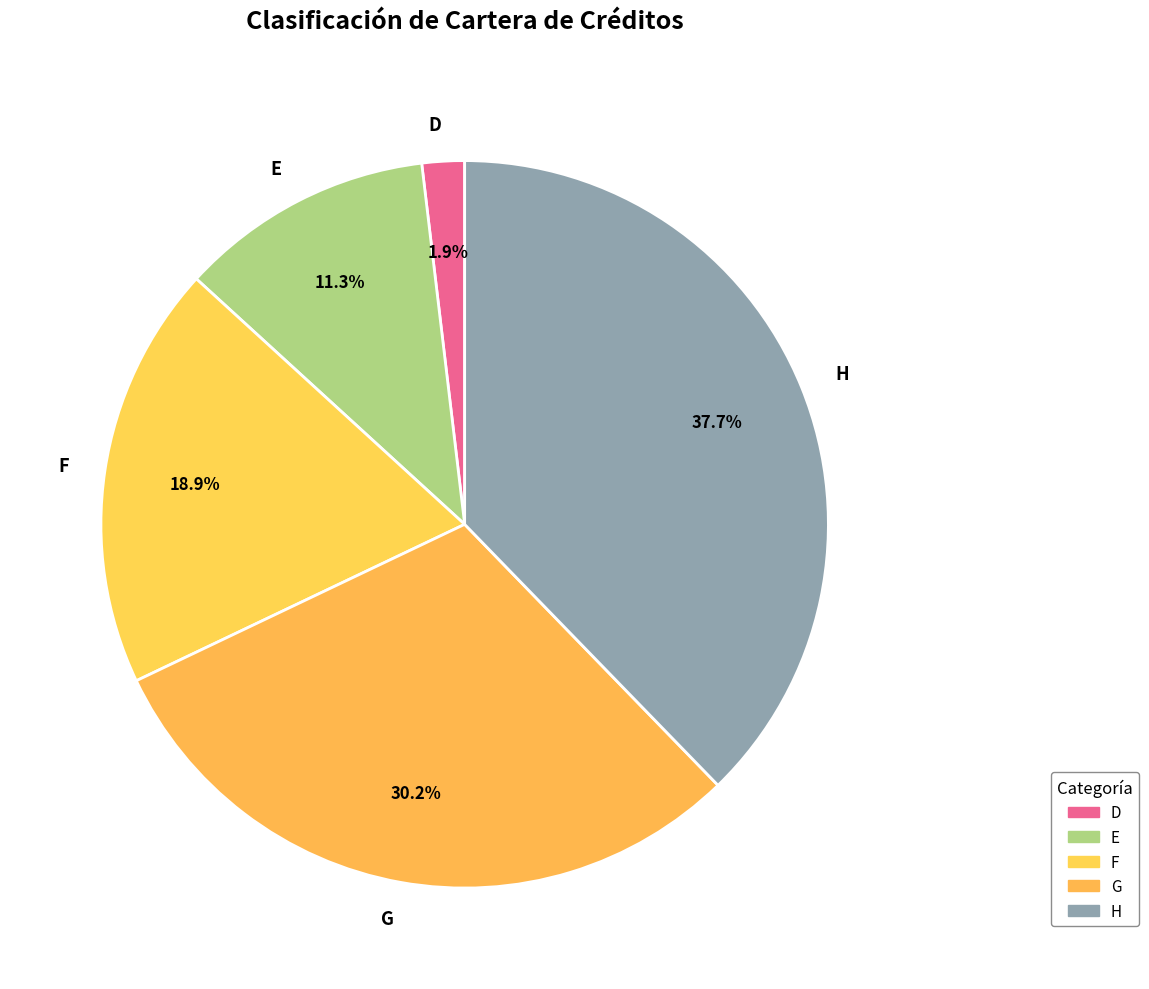

How many slices are in this pie chart?

5